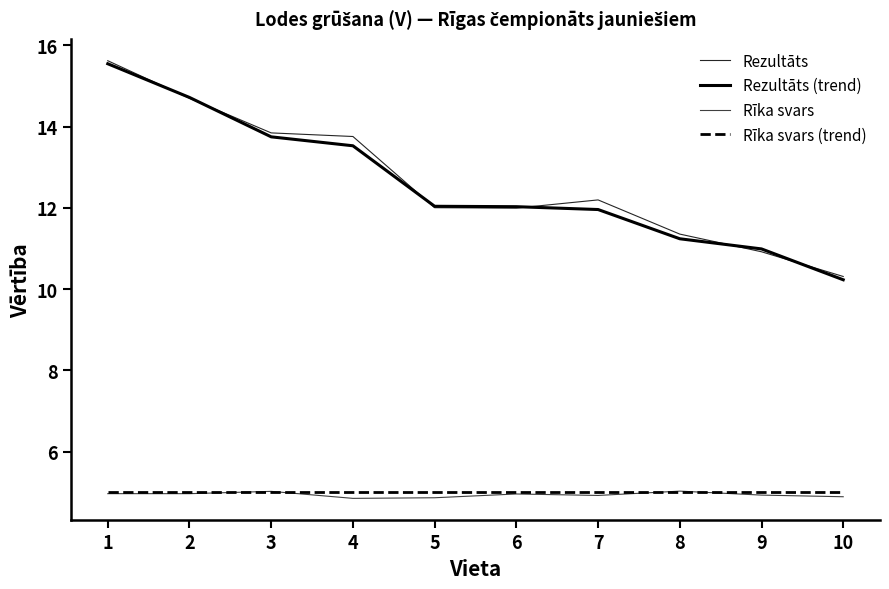

What is the maximum value shown in the chart?

15.6